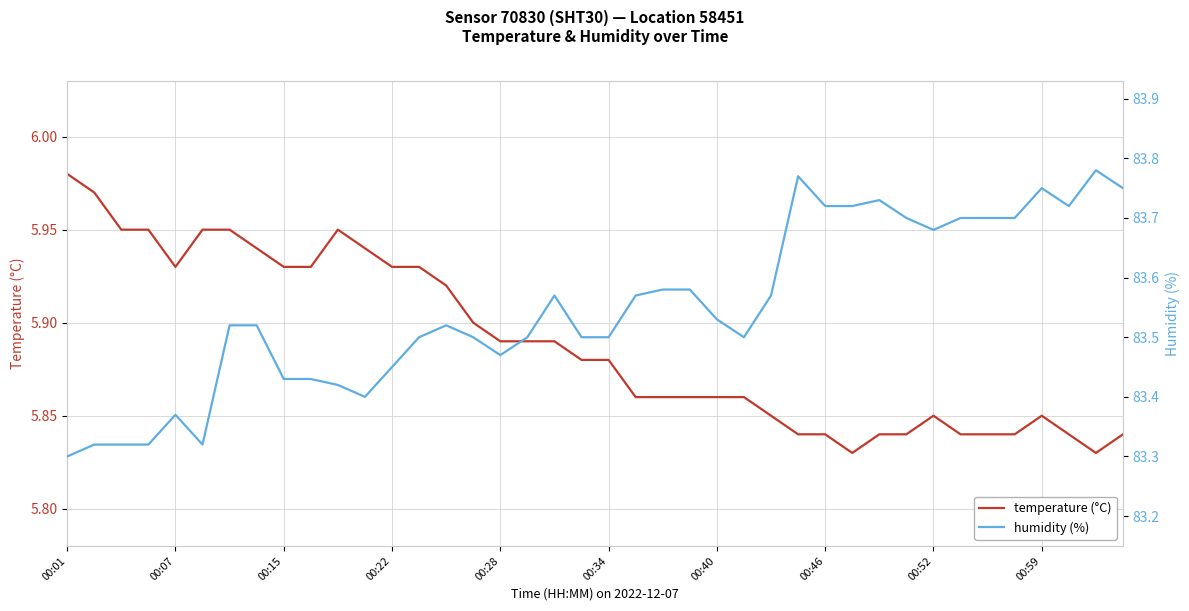

Between 00:34 and 30, which series saw the biggest shift?

humidity (%)